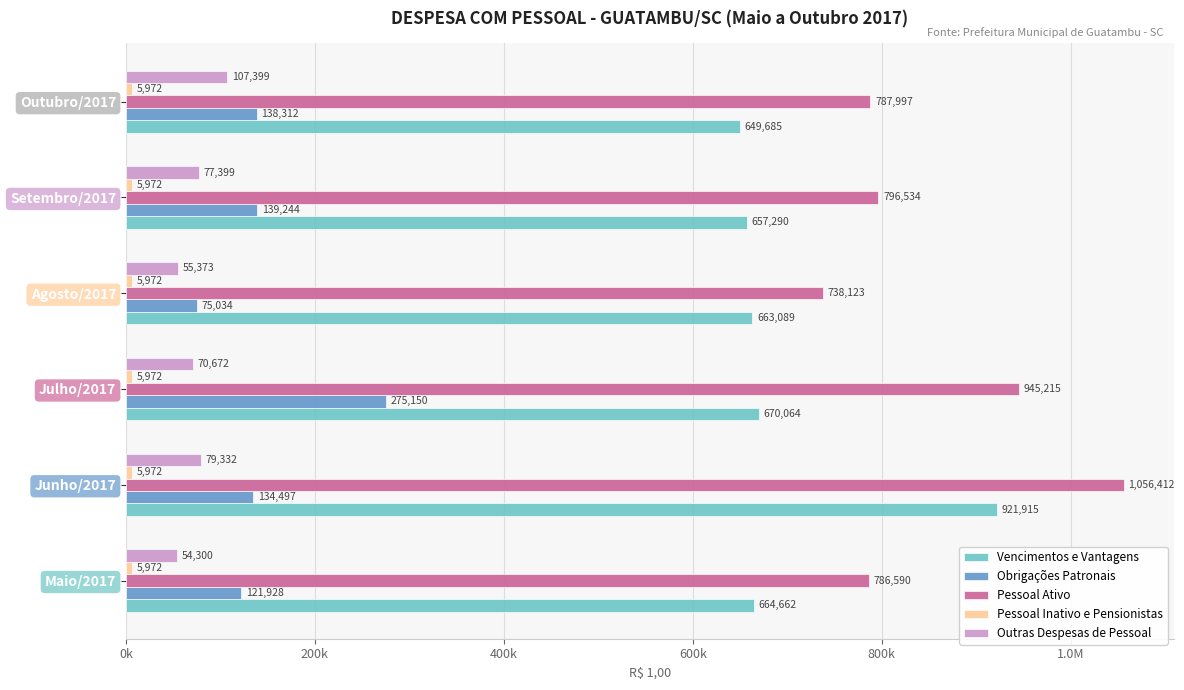

Which series has the widest spread of values?

Pessoal Ativo